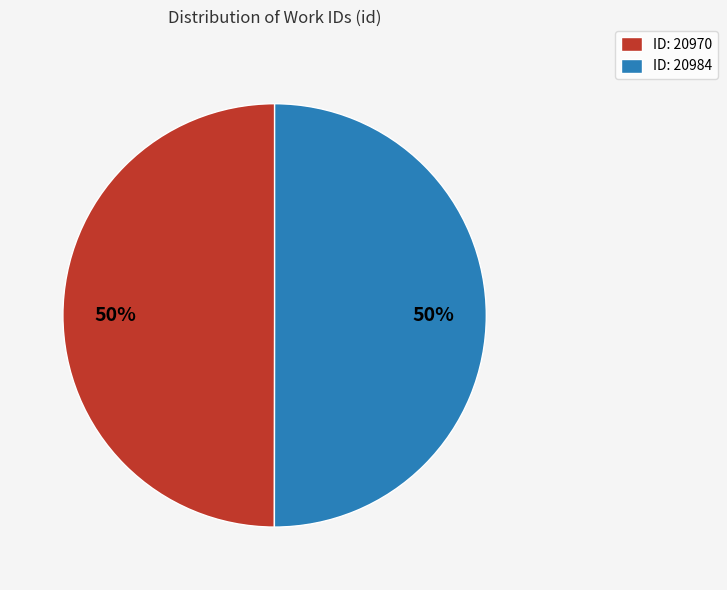

How many segments does this pie chart have?

2